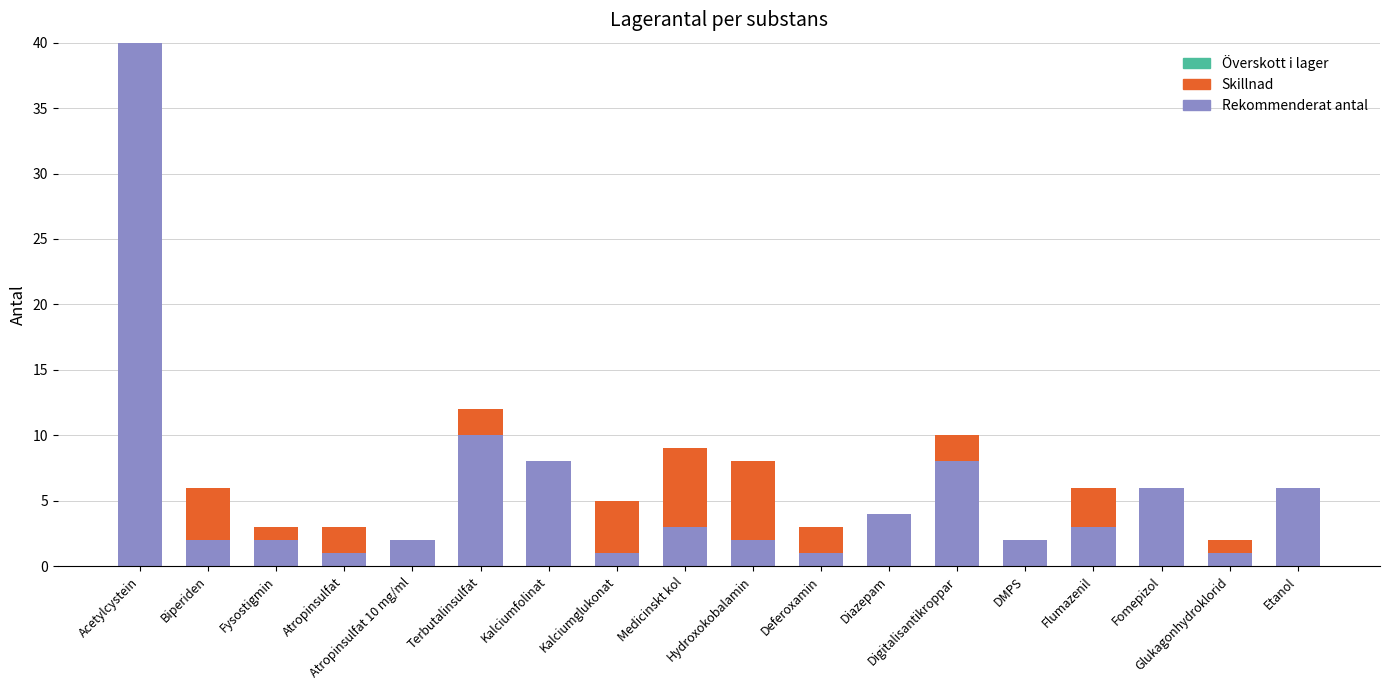

What is the sum of all Rekommenderat antal values?

102